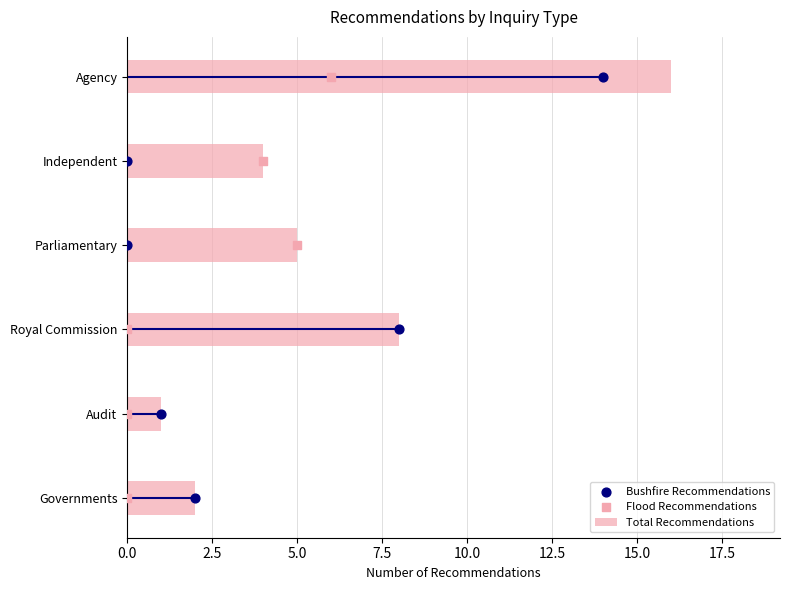

Which series has the widest spread of Y values?

Total Recommendations